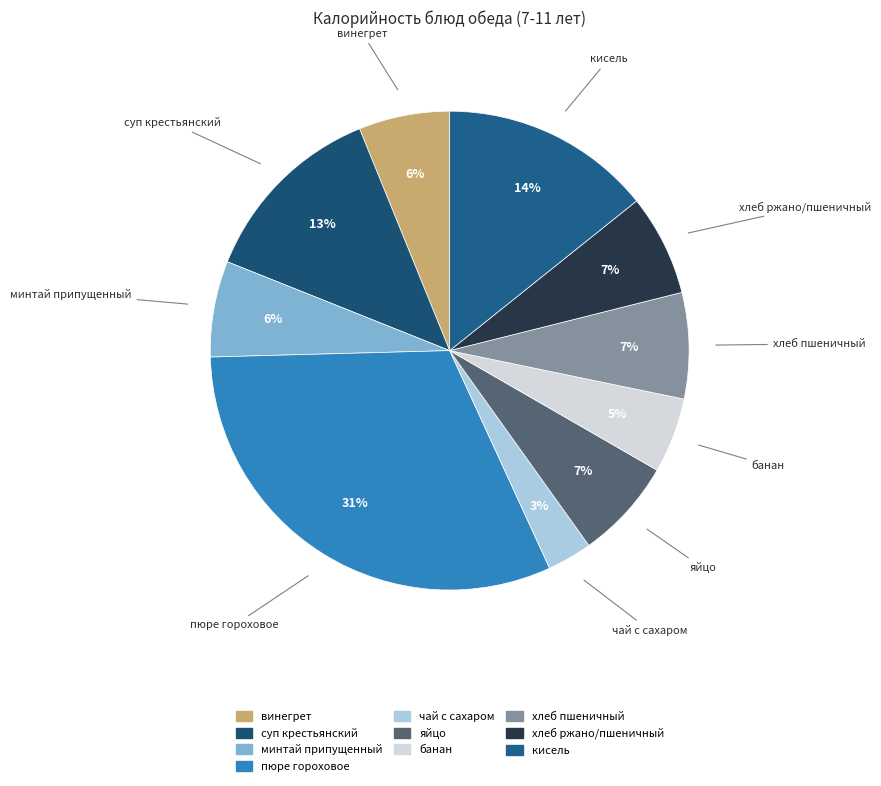

The чай с сахаром slice represents 3% of the pie. True or false?

True